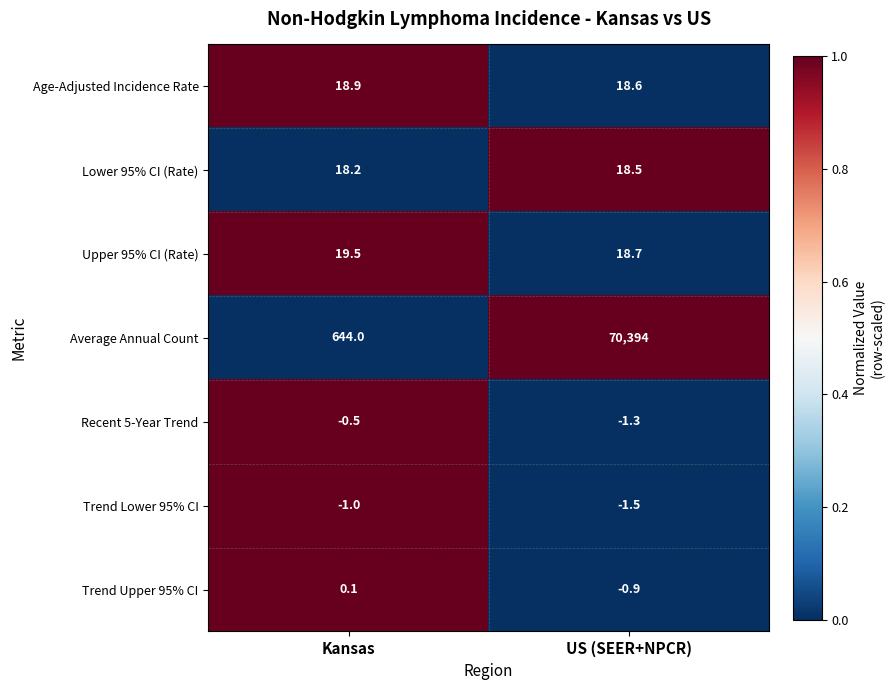

What is the sum of all Age-Adjusted Incidence Rate values?

37.5